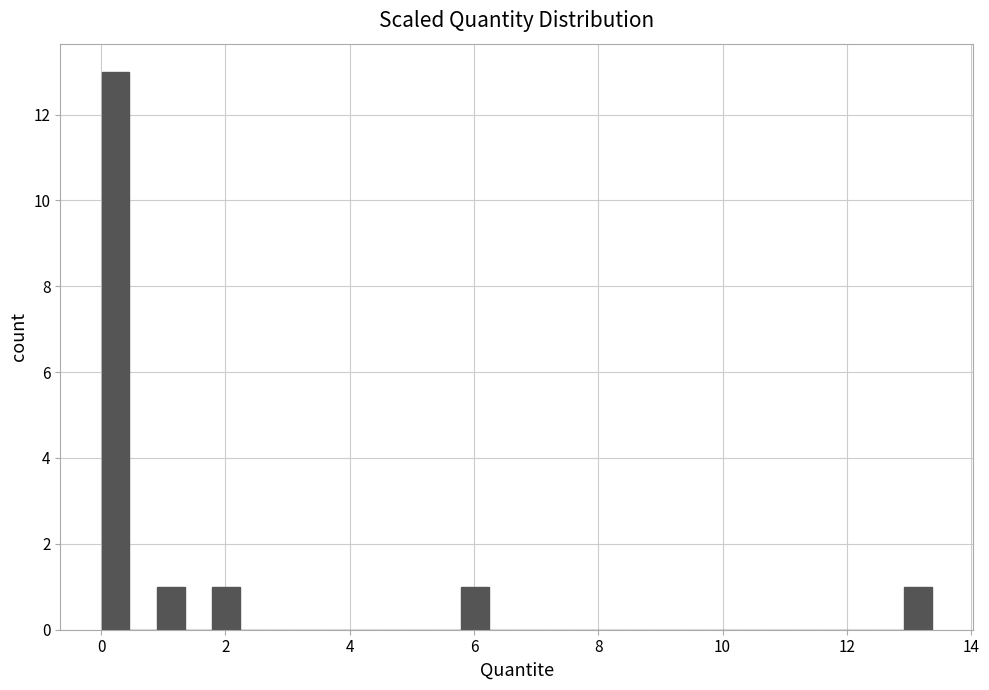

Around what value on the x-axis is the tallest bar? Give the approximate position of its centre, as read against the axis.

0.2